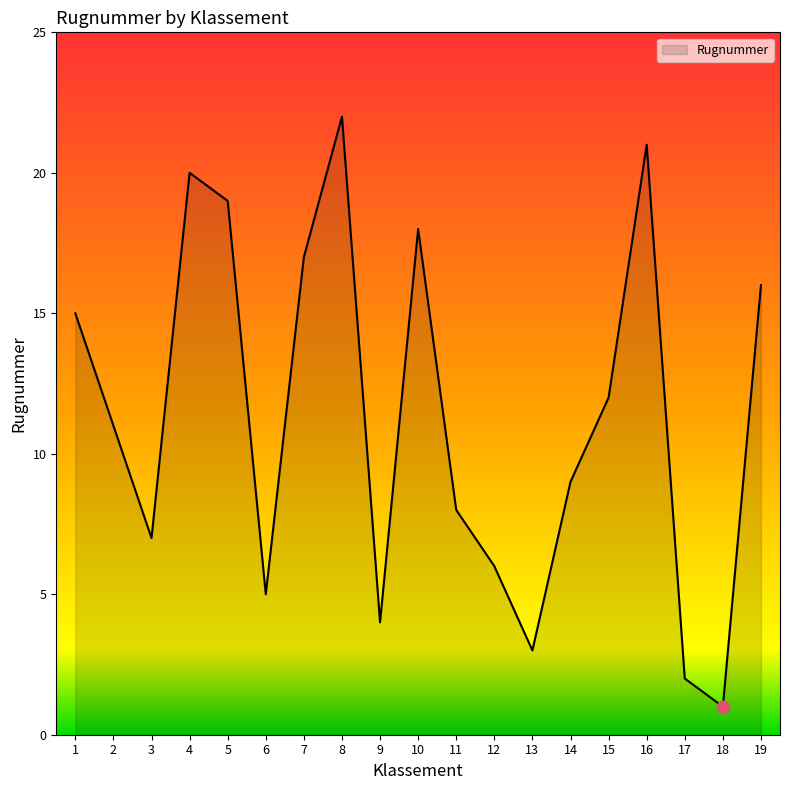

What is the change in value from 1 to 15?

-3